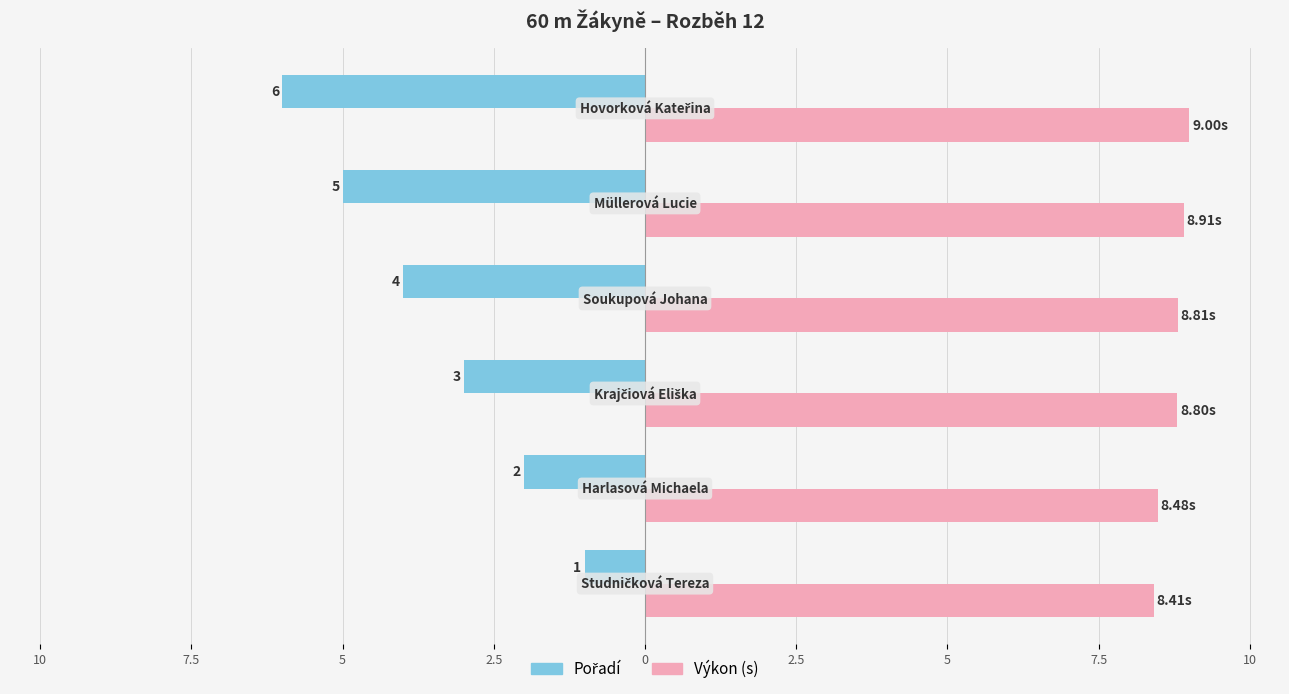

Count the Pořadí values in the range -5 to -2.

4